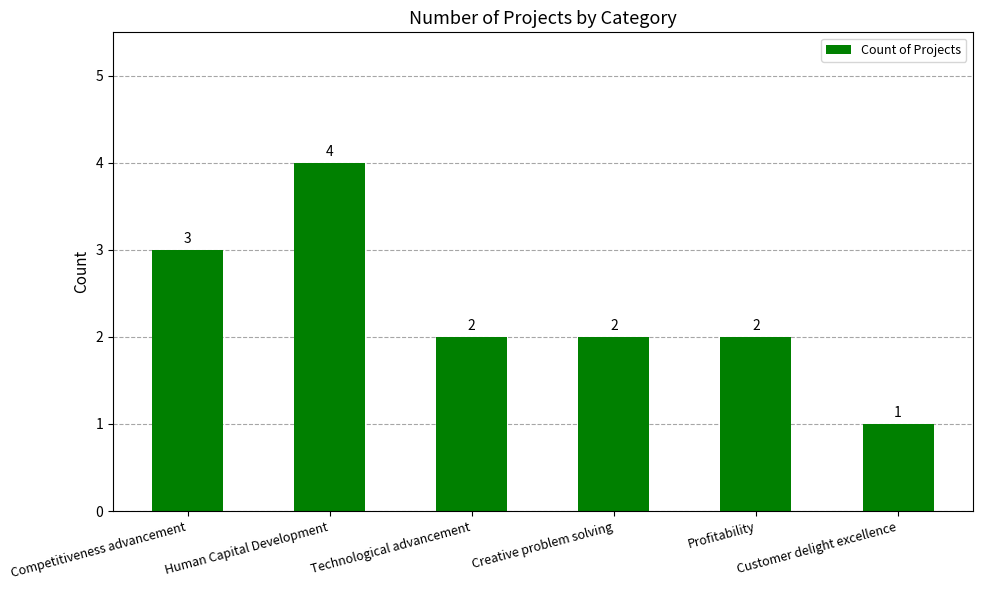

What is the sum of the values at Customer delight excellence and Competitiveness advancement?

4